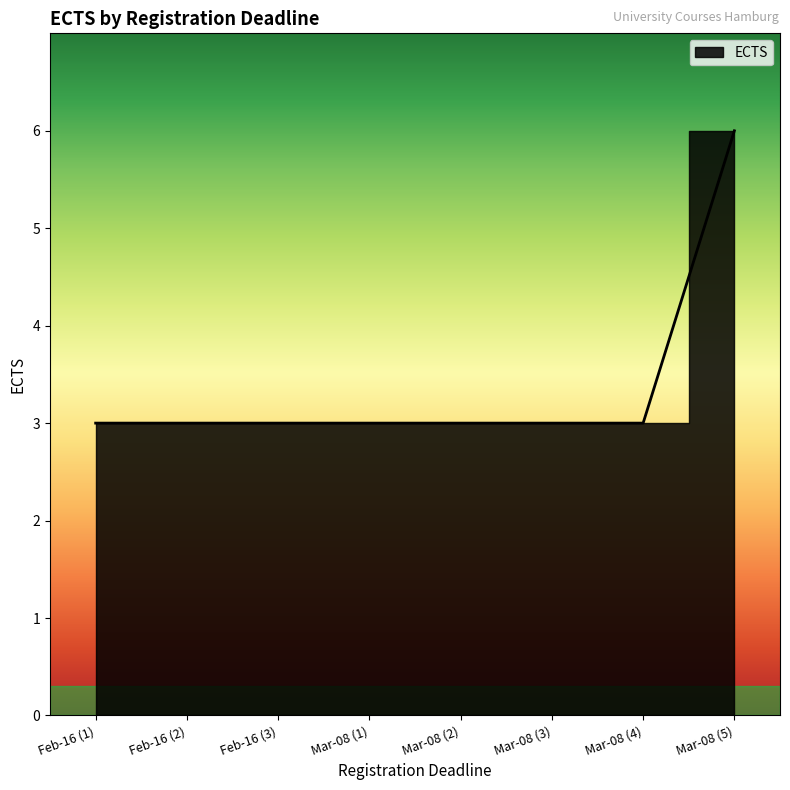

Count the values in the range 3 to 4.

7